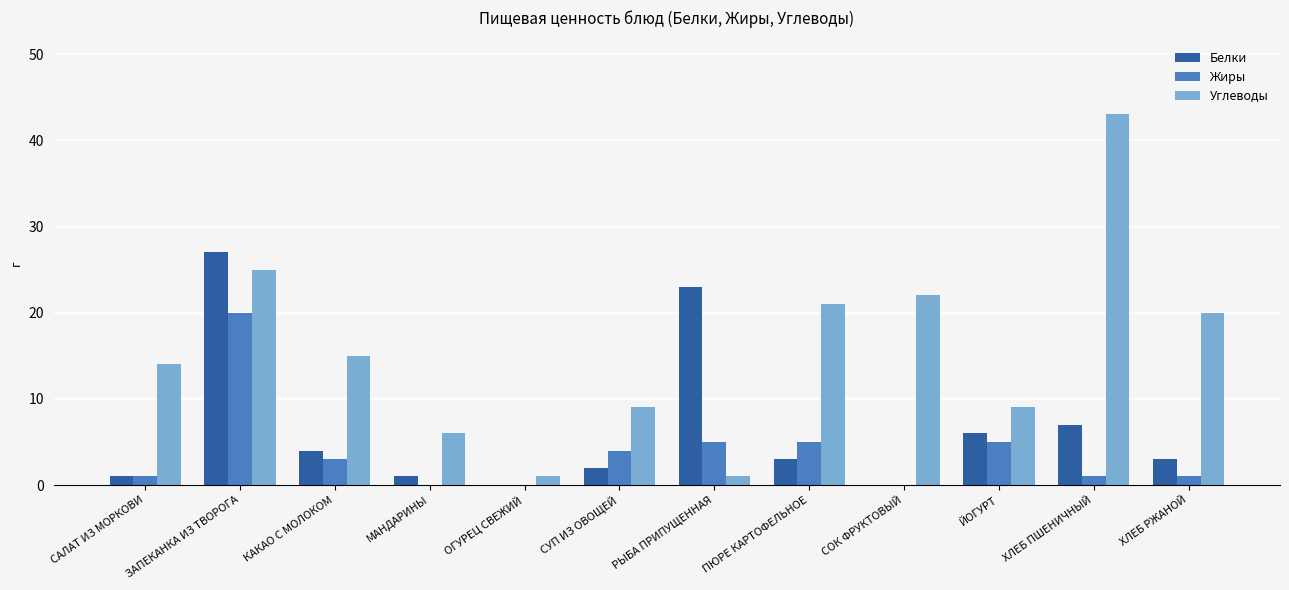

What is the highest value of the Углеводы series?

43